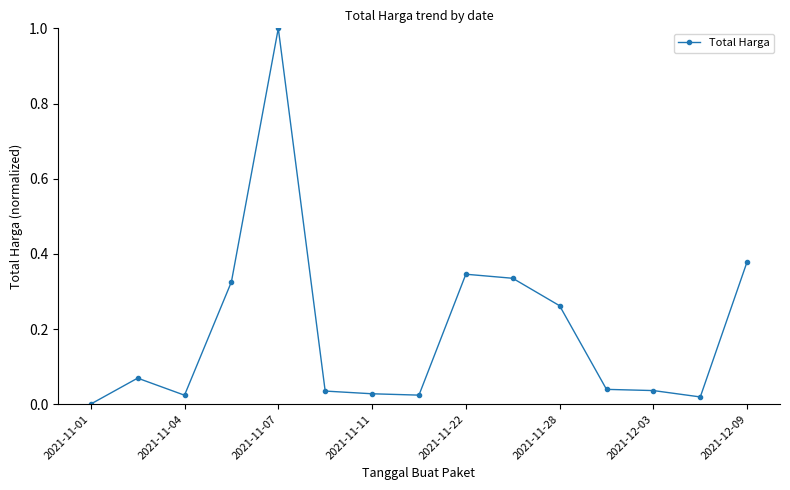

What is the maximum value shown in the chart?

1.0